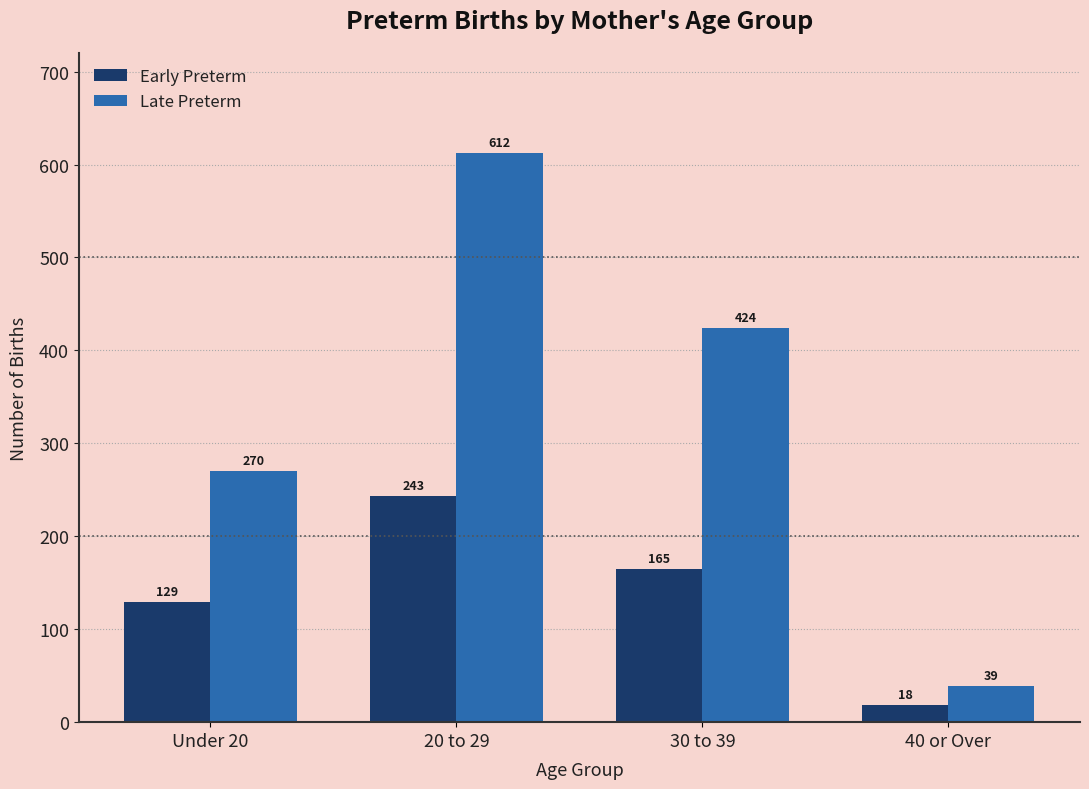

Are the bars grouped side by side (vs. stacked)?

Yes